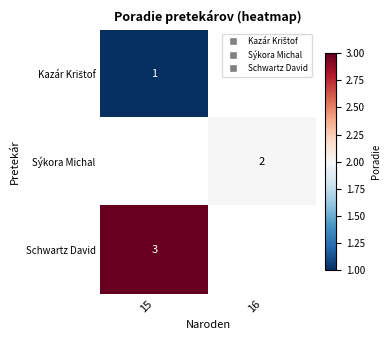

True or false: Sýkora Michal has a value of 2.8 at 16.

False